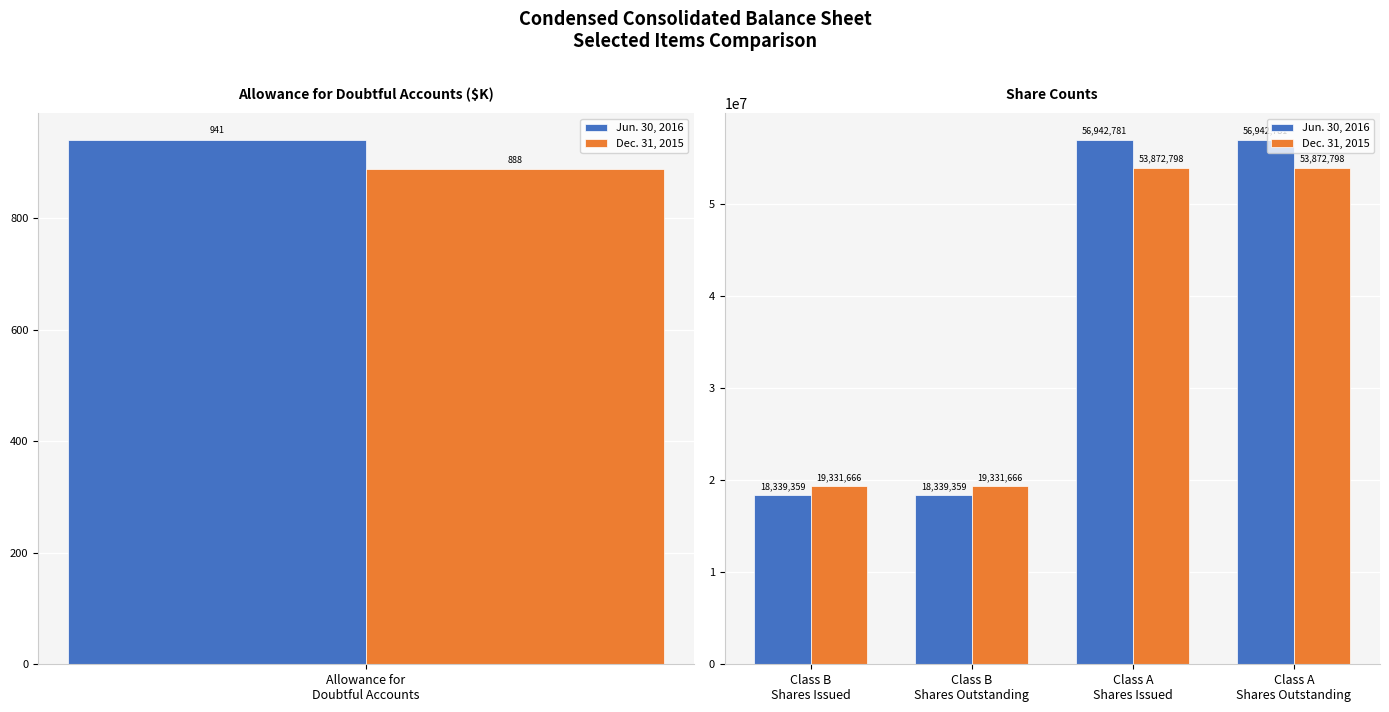

What is the approximate value of Dec. 31, 2015 at Class A Shares Outstanding?

53872798